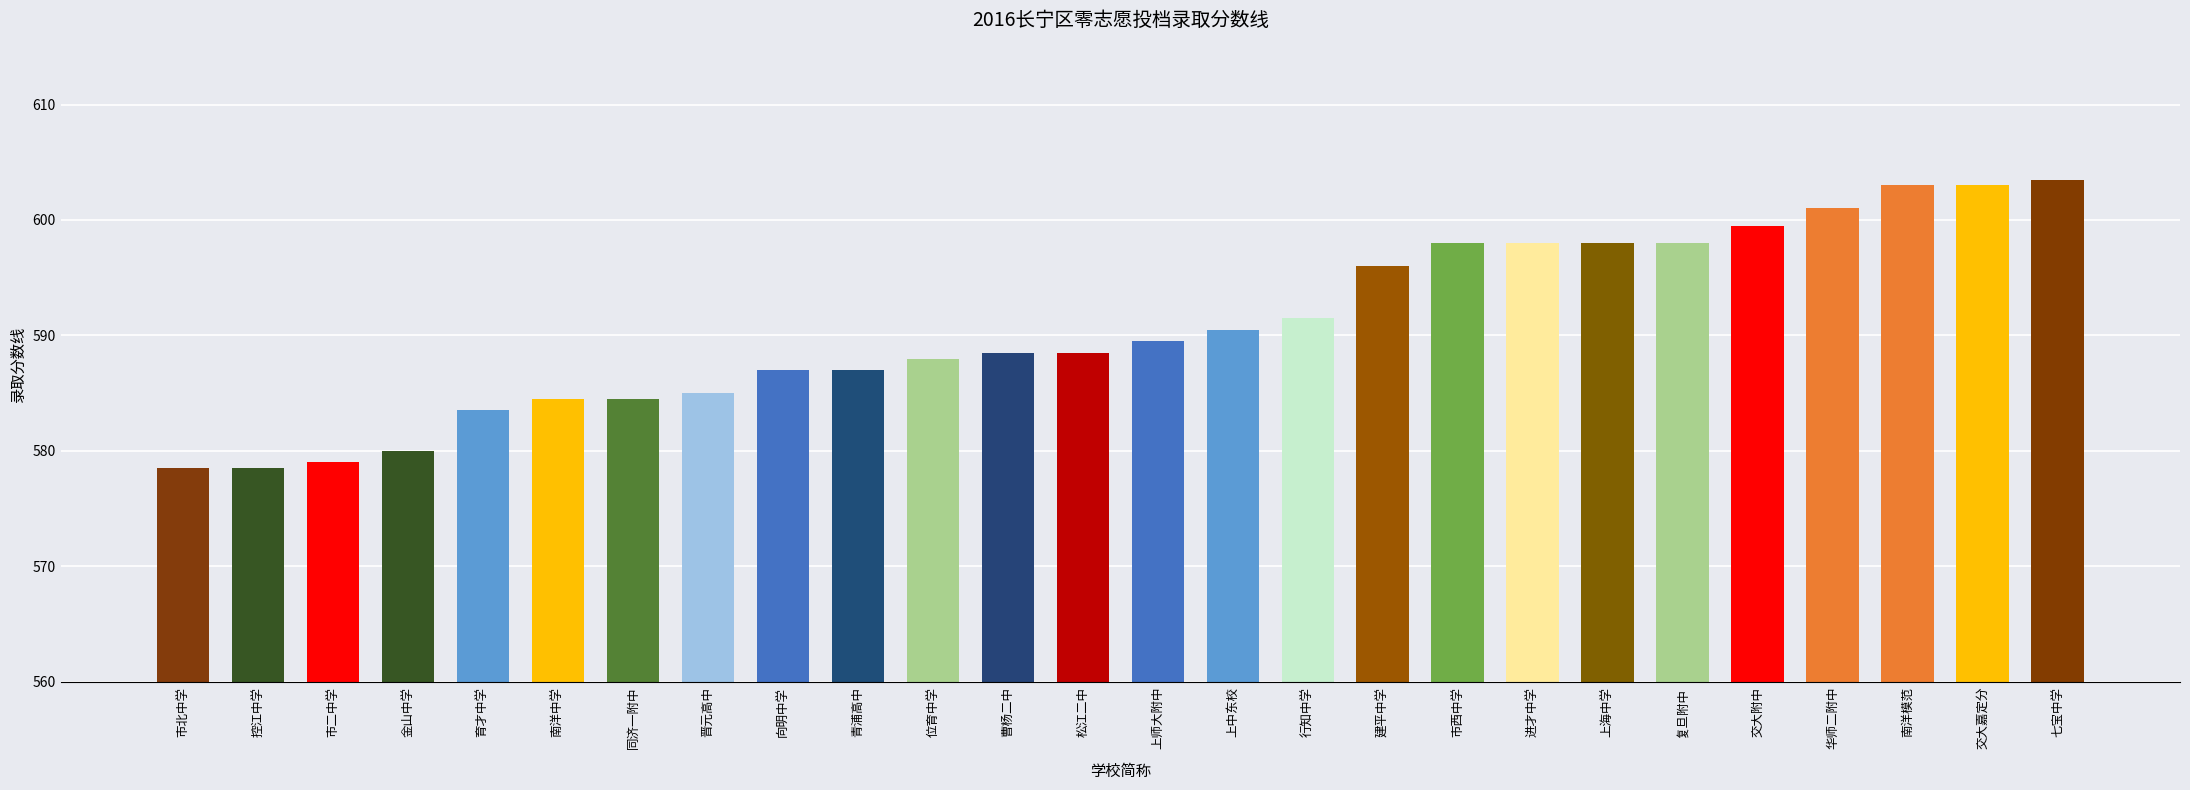

What is the value of the 17th bar from the left?

596.0